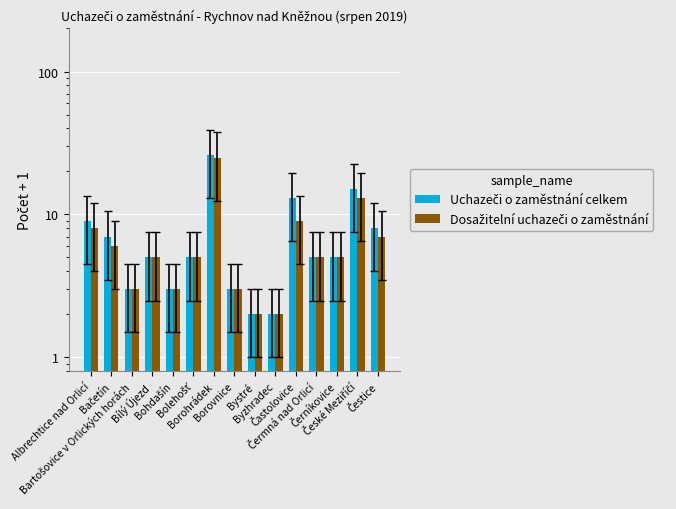

List the series in order of their peak value, highest first.

Uchazeči o zaměstnání celkem, Dosažitelní uchazeči o zaměstnání